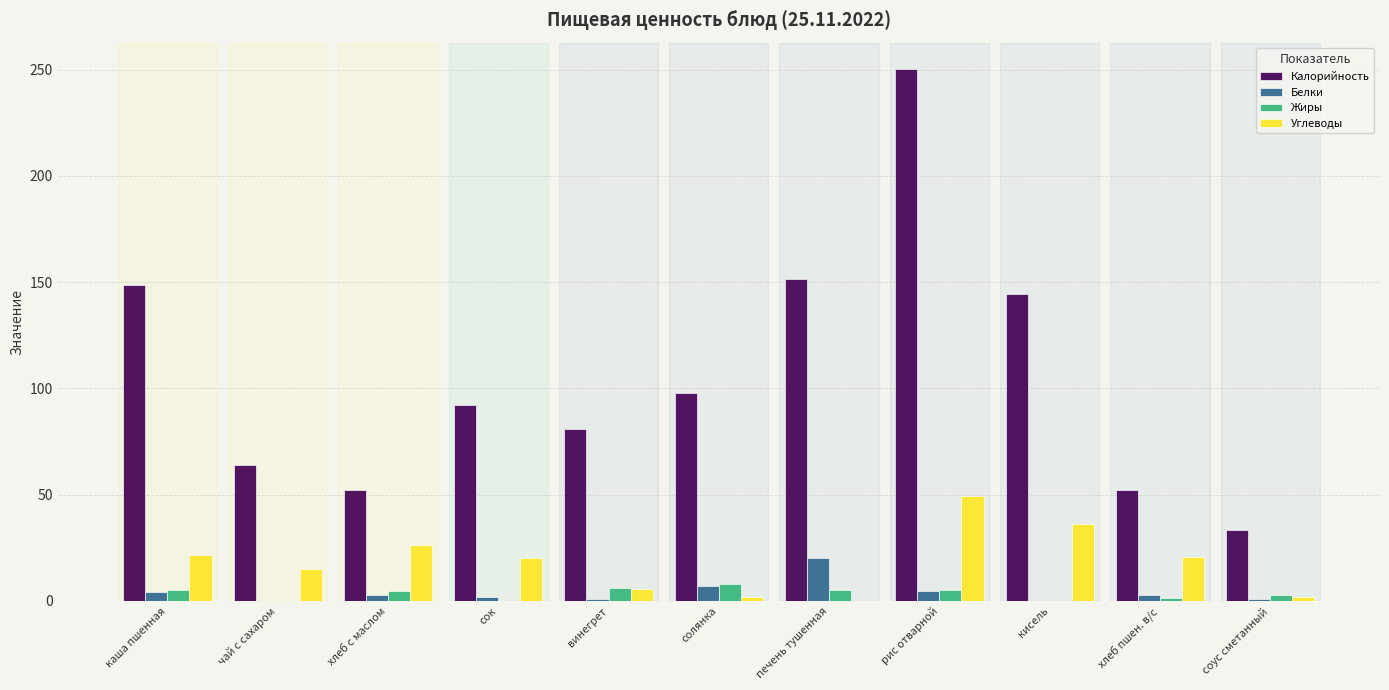

How many groups of bars are there?

11